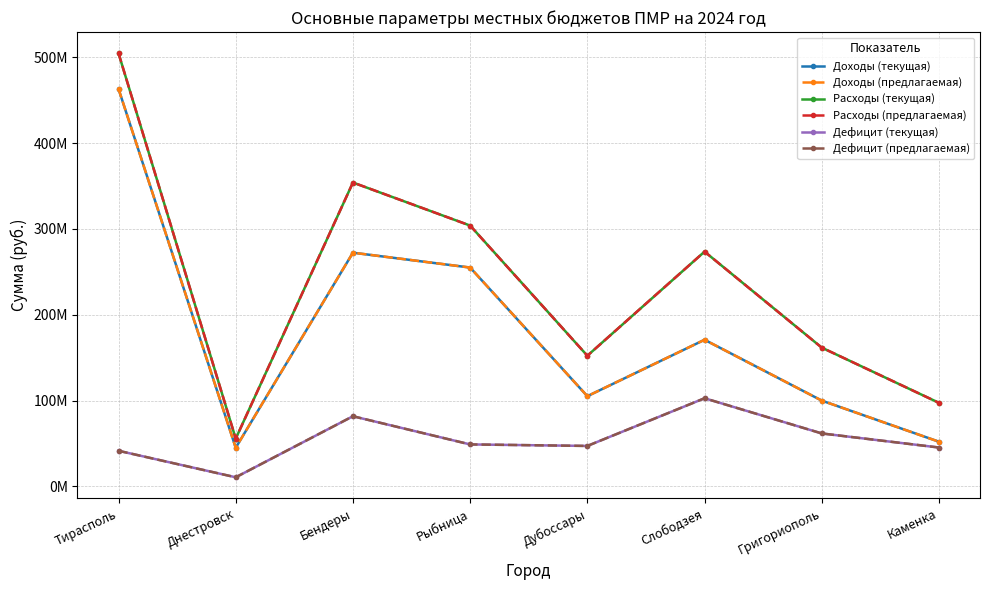

At Григориополь, list the series in order from smallest to largest.

Дефицит (текущая), Дефицит (предлагаемая), Доходы (текущая), Доходы (предлагаемая), Расходы (текущая), Расходы (предлагаемая)